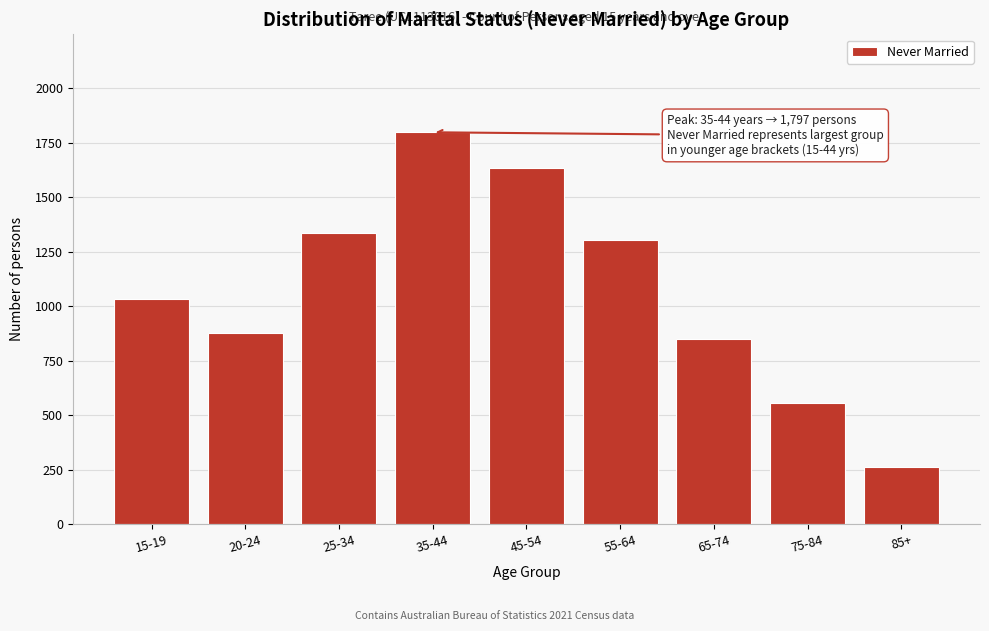

Reading left to right, what are all the values shown in this chart?

1031	878	1336	1797	1631	1302	847	555	261